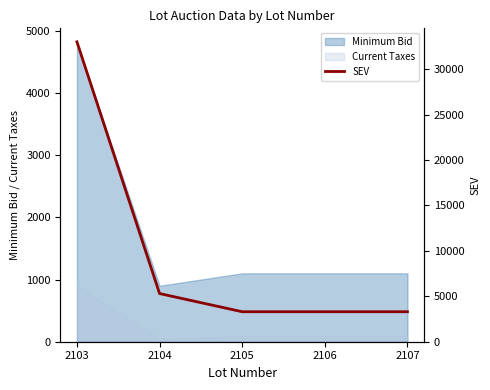

Which category has the lowest value across all series?

2105